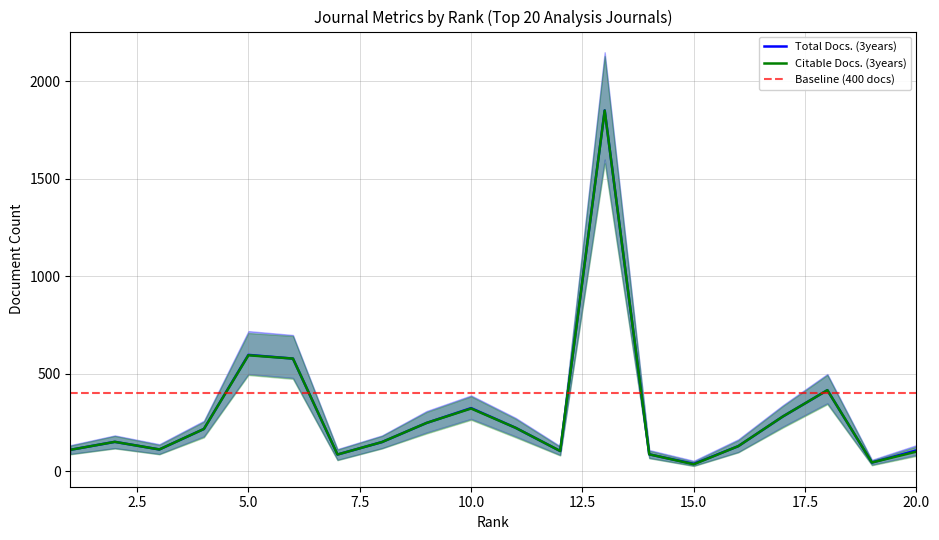

What is the value of the Citable Docs. (3years) point at the 5th from the left?

596